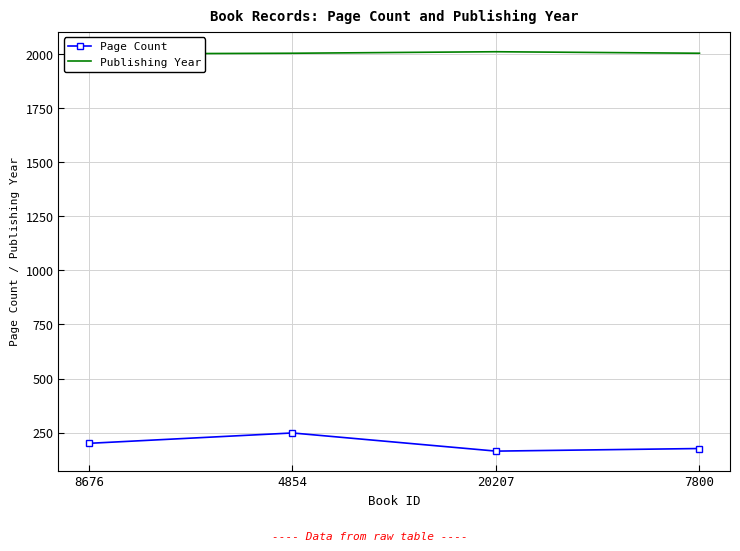

At which label is Publishing Year closest to 2007?

4854